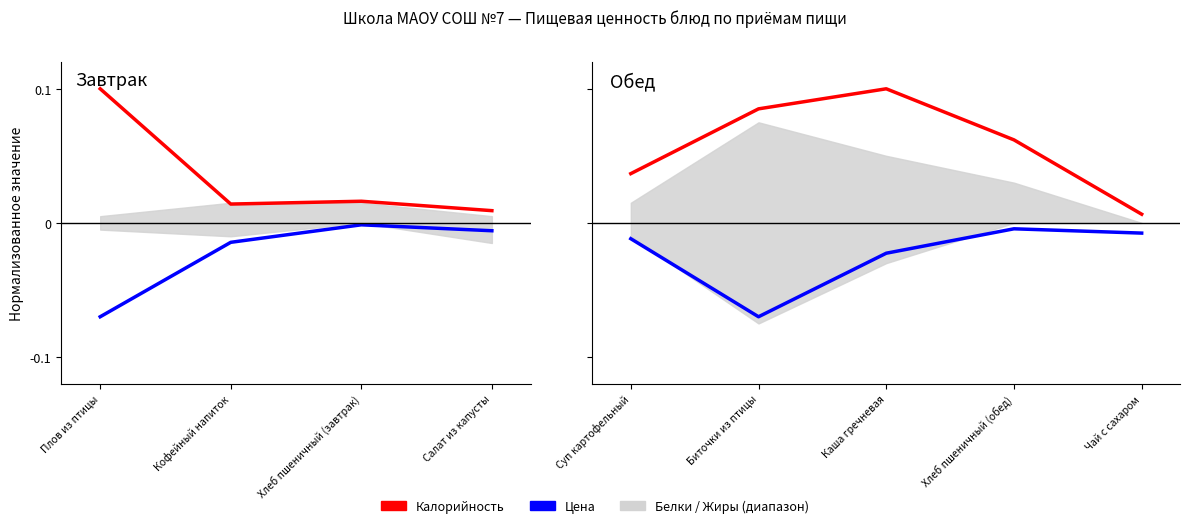

True or false: Цена and Калорийность intersect in this chart.

False